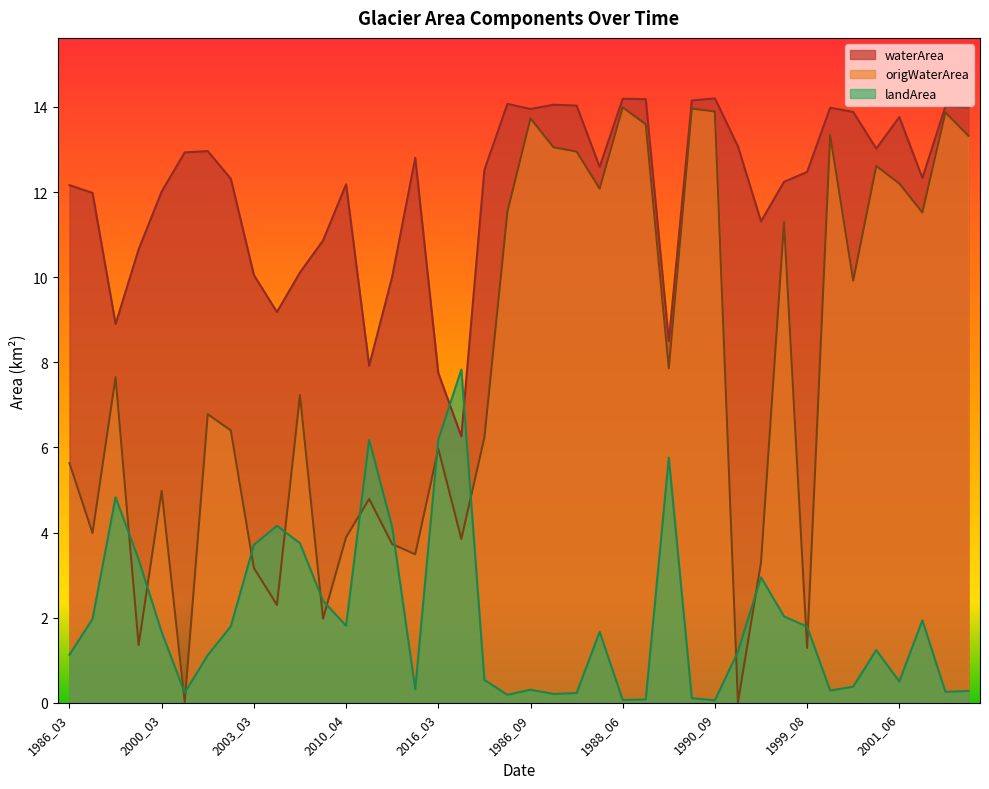

Rank the series at 1997_09 from lowest to highest value.

landArea, origWaterArea, waterArea